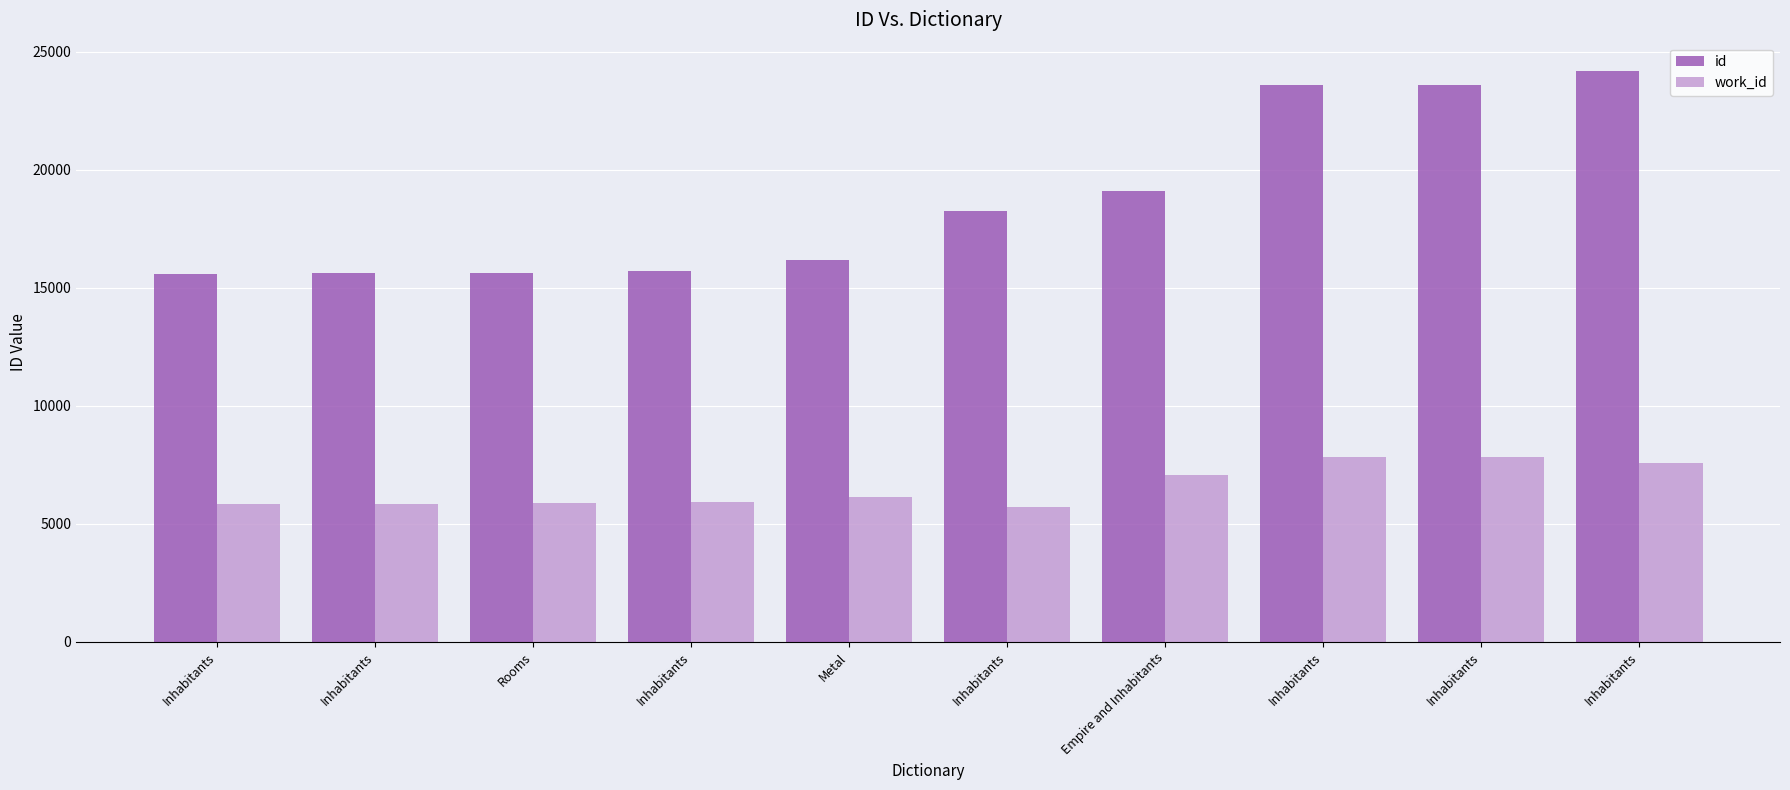

Which series has the largest range (max minus min)?

id